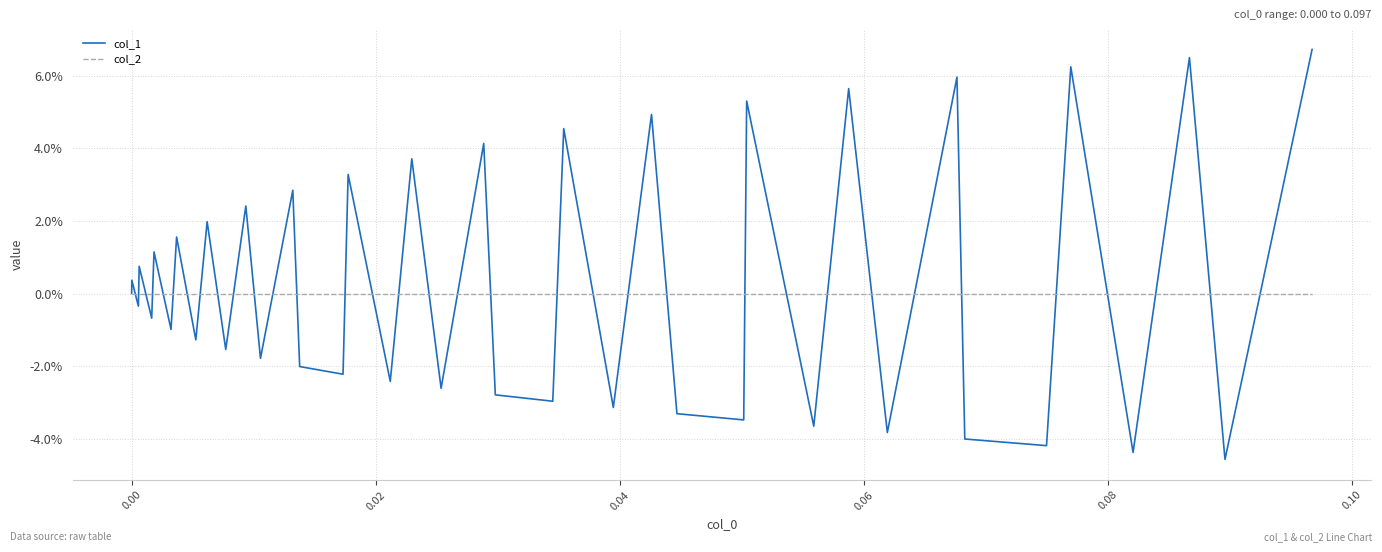

Which series has the largest total across all categories?

col_1